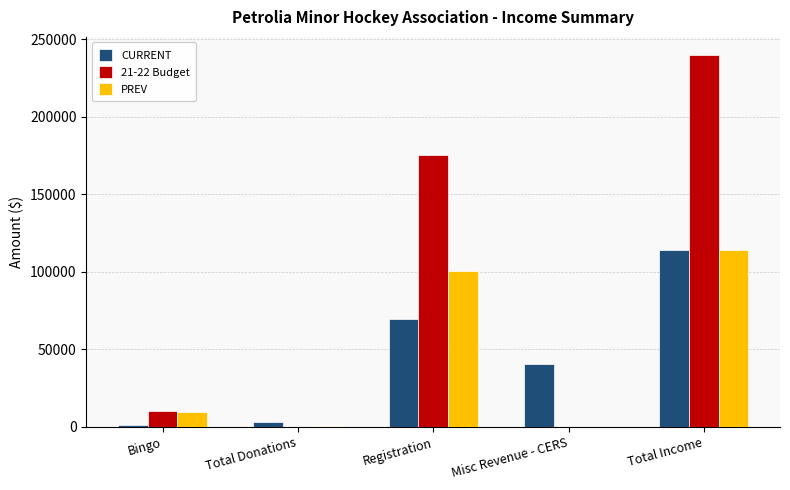

How many groups of bars are there?

5